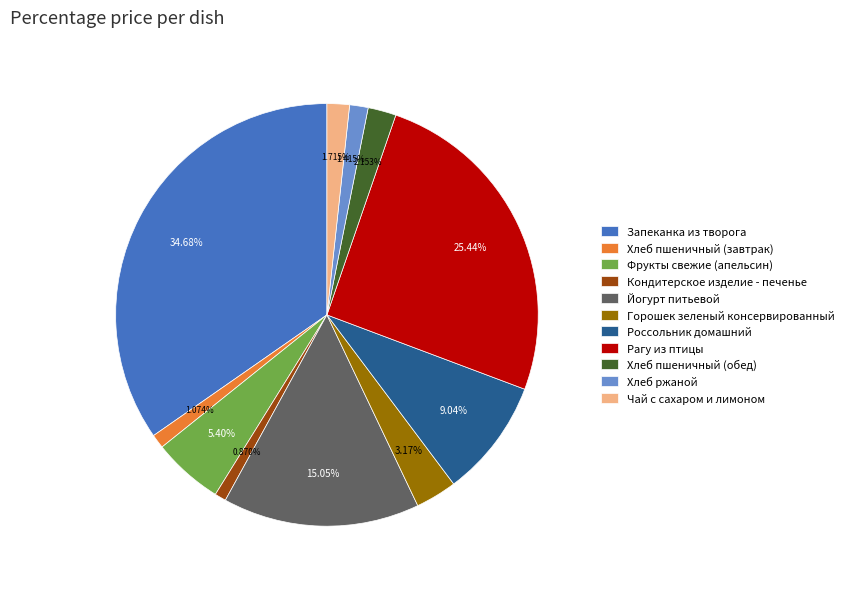

The Рагу из птицы slice represents 39% of the pie. True or false?

False